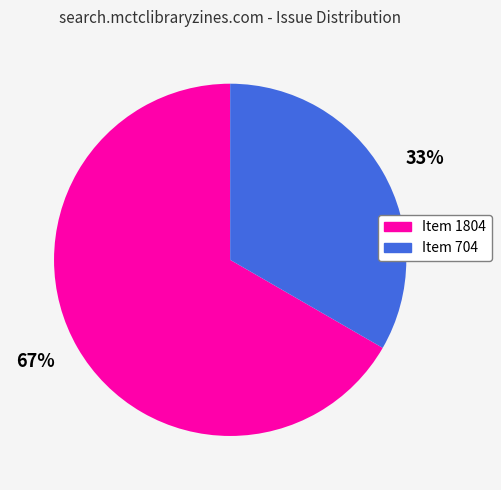

To the nearest percent, what portion does Item 1804 represent?

67%